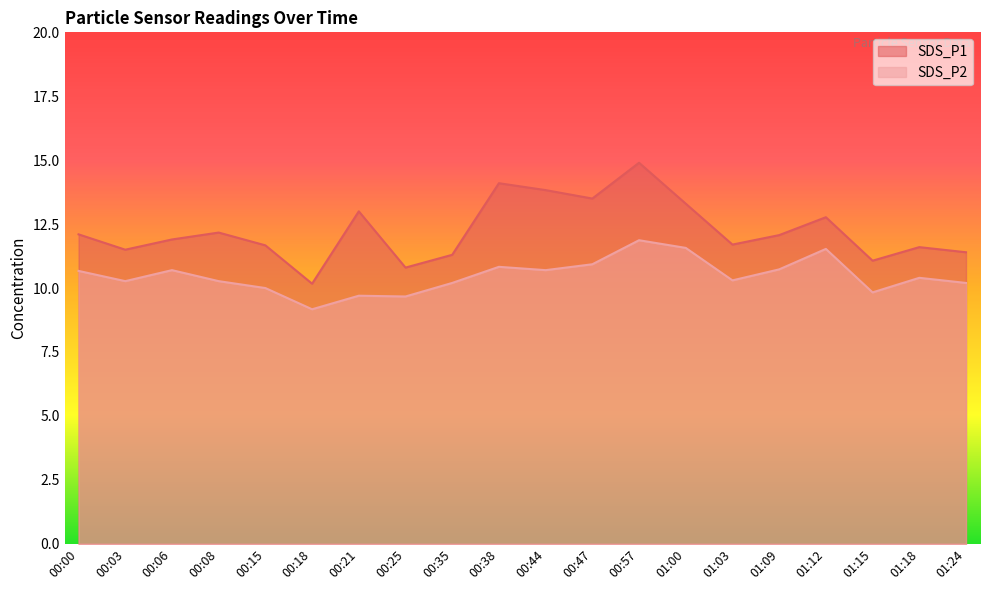

True or false: SDS_P1 and SDS_P2 intersect in this chart.

False